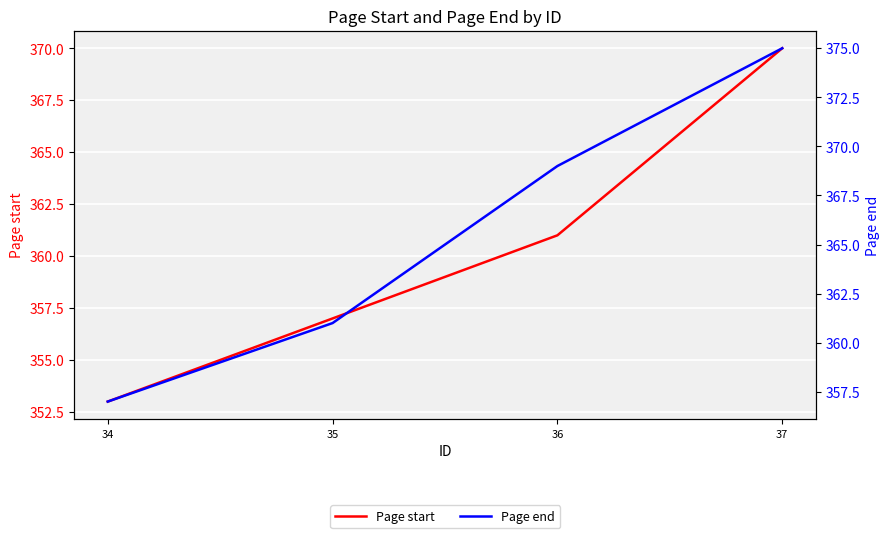

Rank the categories by Page start value from lowest to highest.

34, 35, 36, 37